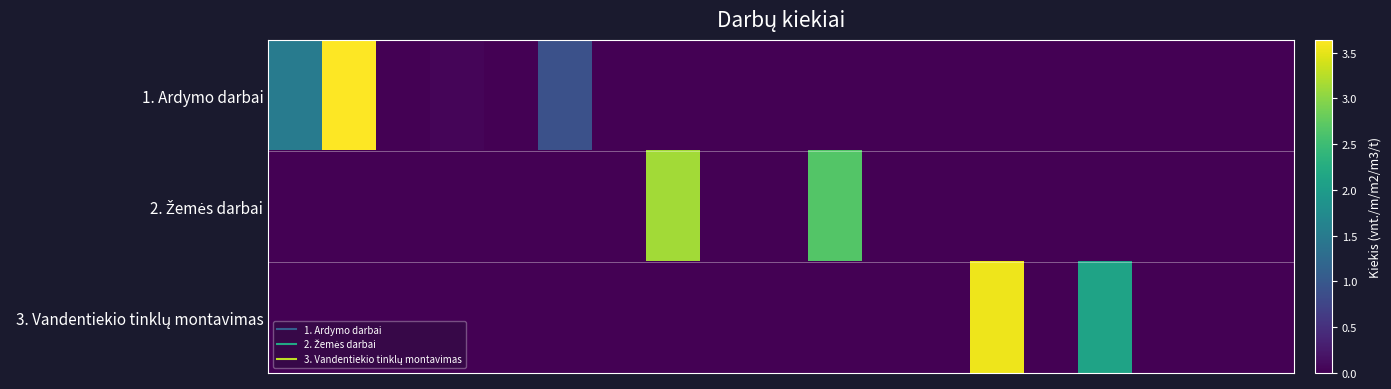

Which label corresponds to the smallest value in the chart?

2